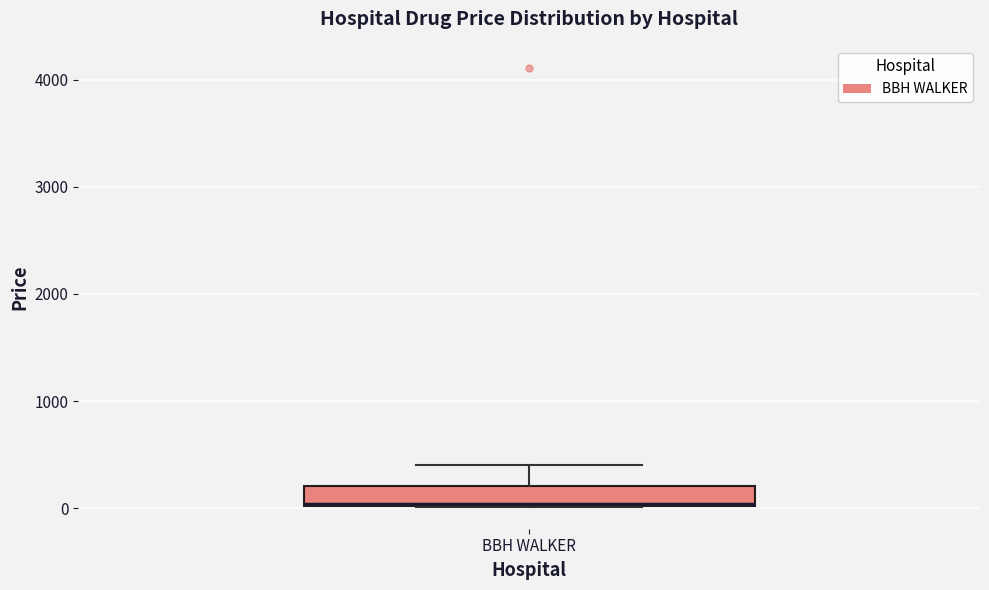

Transcribe this box plot: give where the median line is, the range the box spans, and where the two whiskers end, as read against the y-axis. The values are not printed on the chart, so give them approximately, as read against the axis.

median 0, box 0 to 200, whiskers 0 to 400